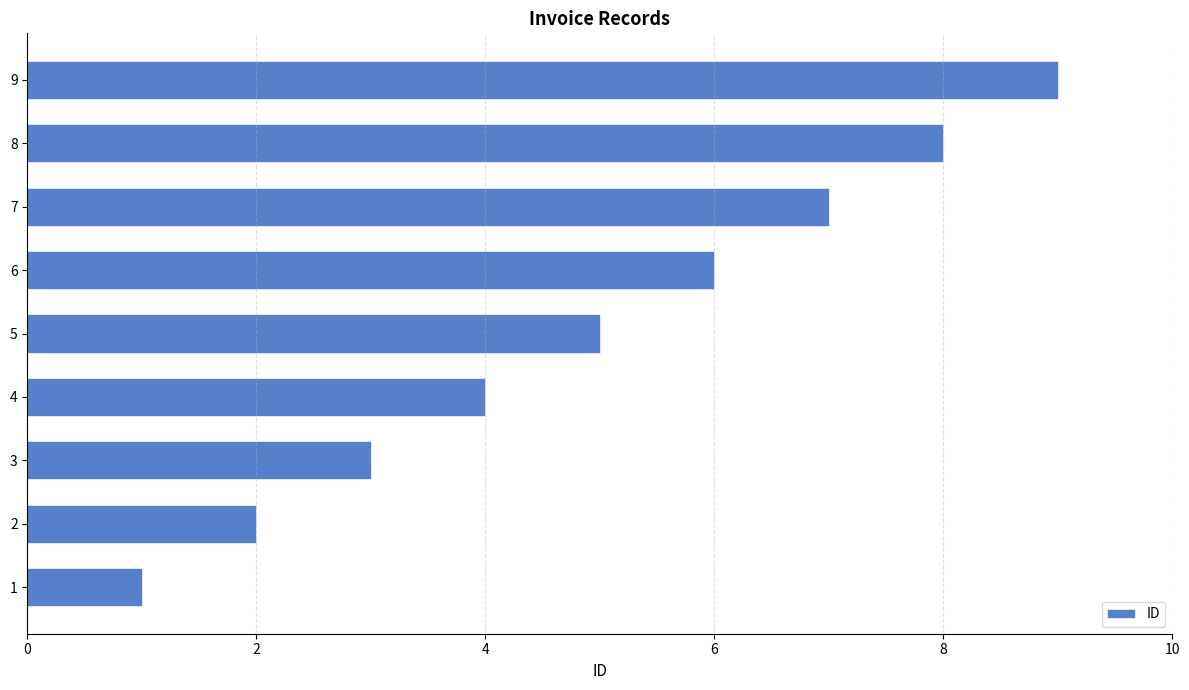

What is the greatest value displayed?

9